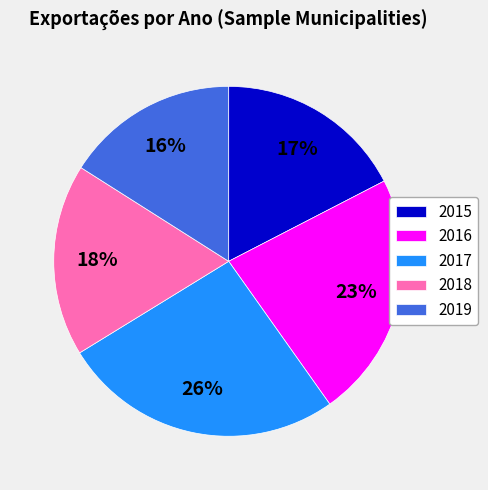

The 2017 slice represents 26% of the pie. True or false?

True